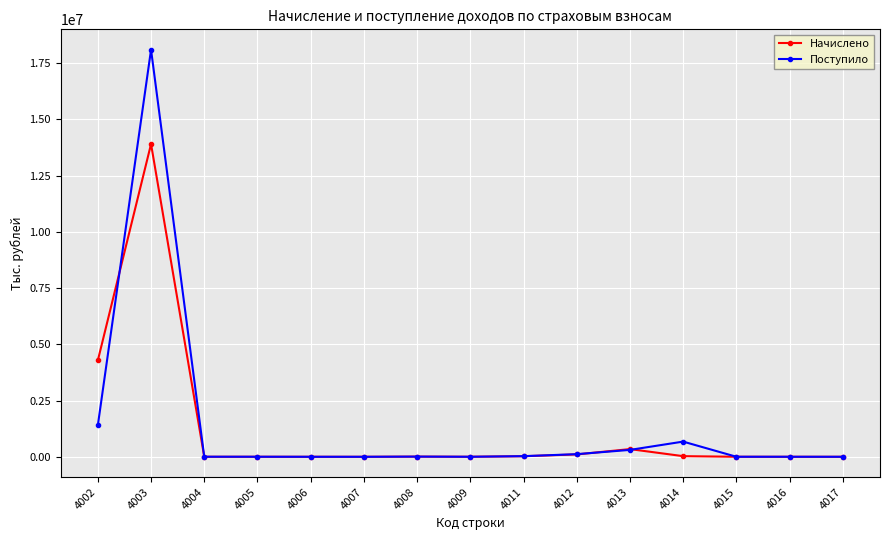

At how many categories does at least one series exceed 2255152?

2